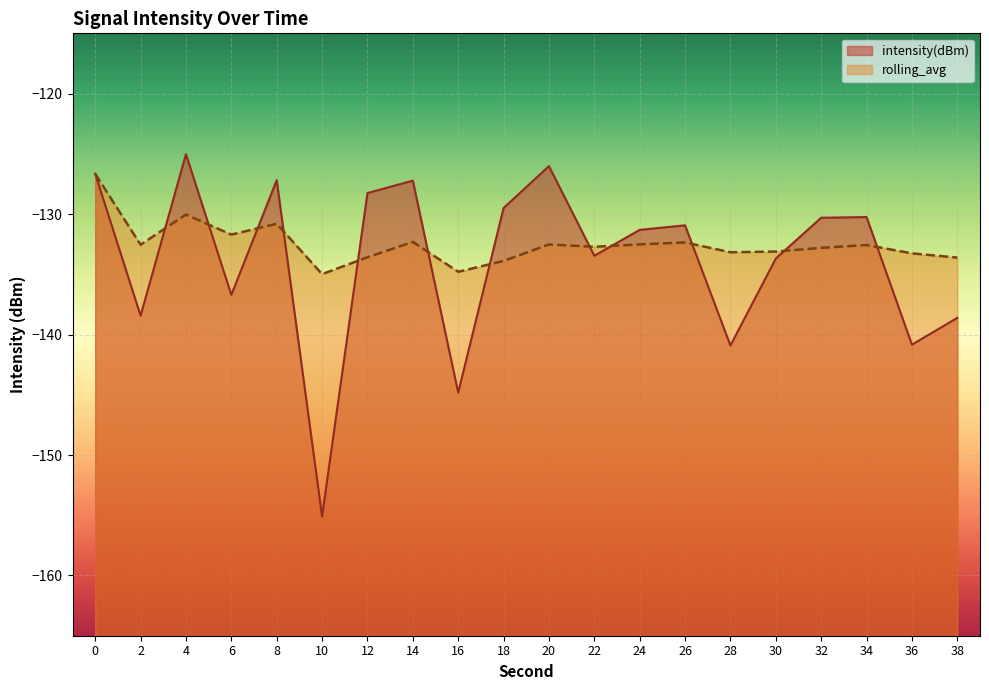

In rolling_avg, how many points are higher than both neighbors (excluding endpoints)?

6